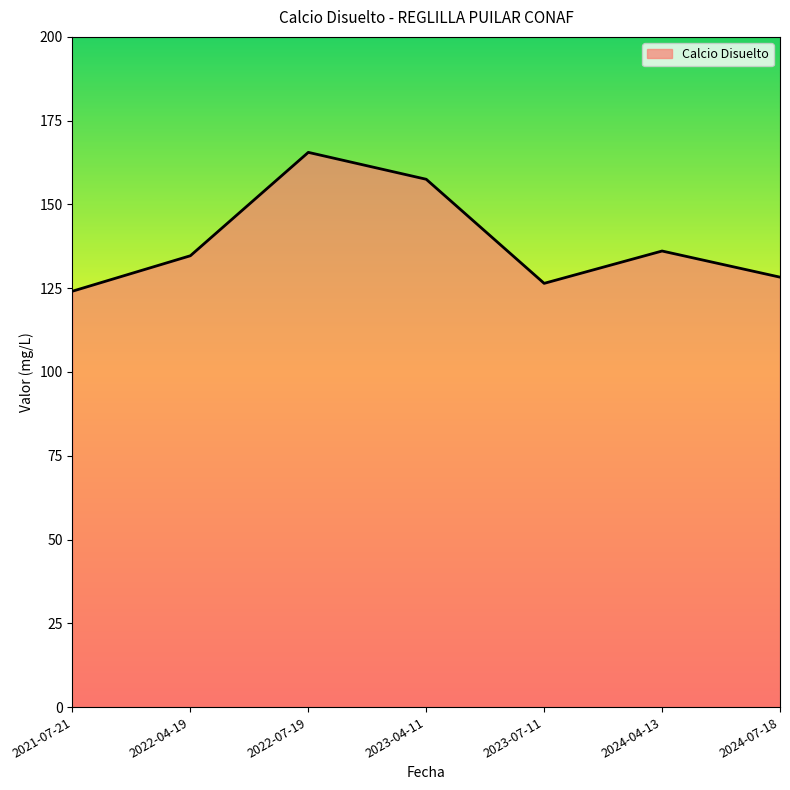

At which category does the data reach its first local valley?

2023-07-11